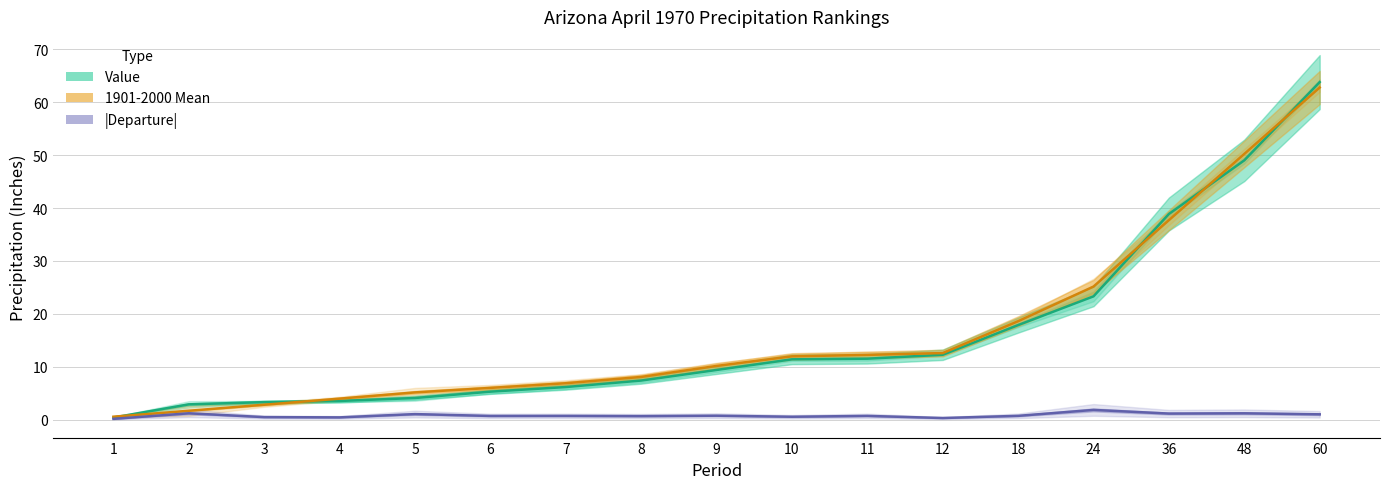

What is the average value of the 1901-2000 Mean series?

16.3